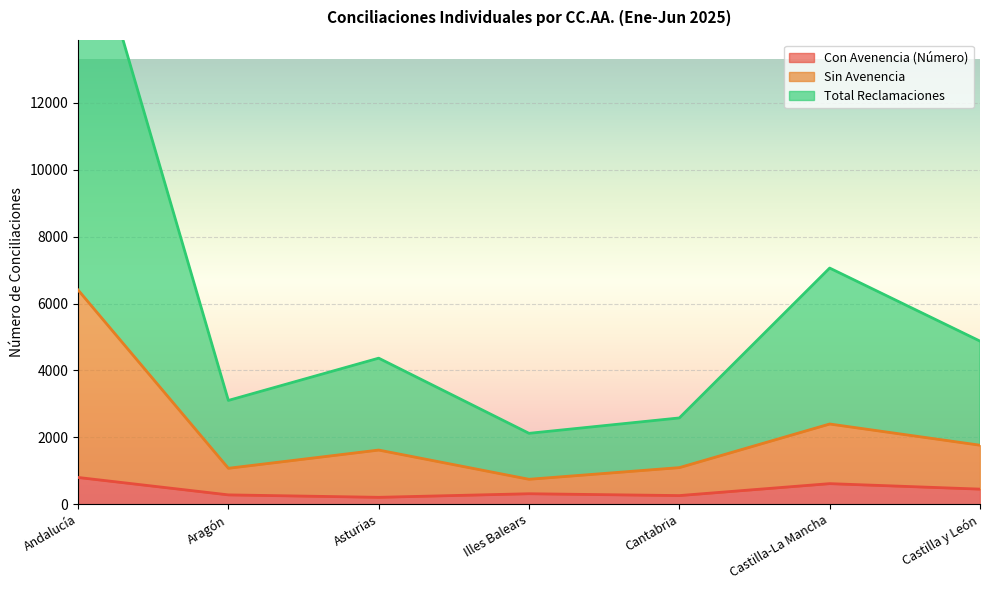

Where does the Sin Avenencia series first go above 1313?

Andalucía